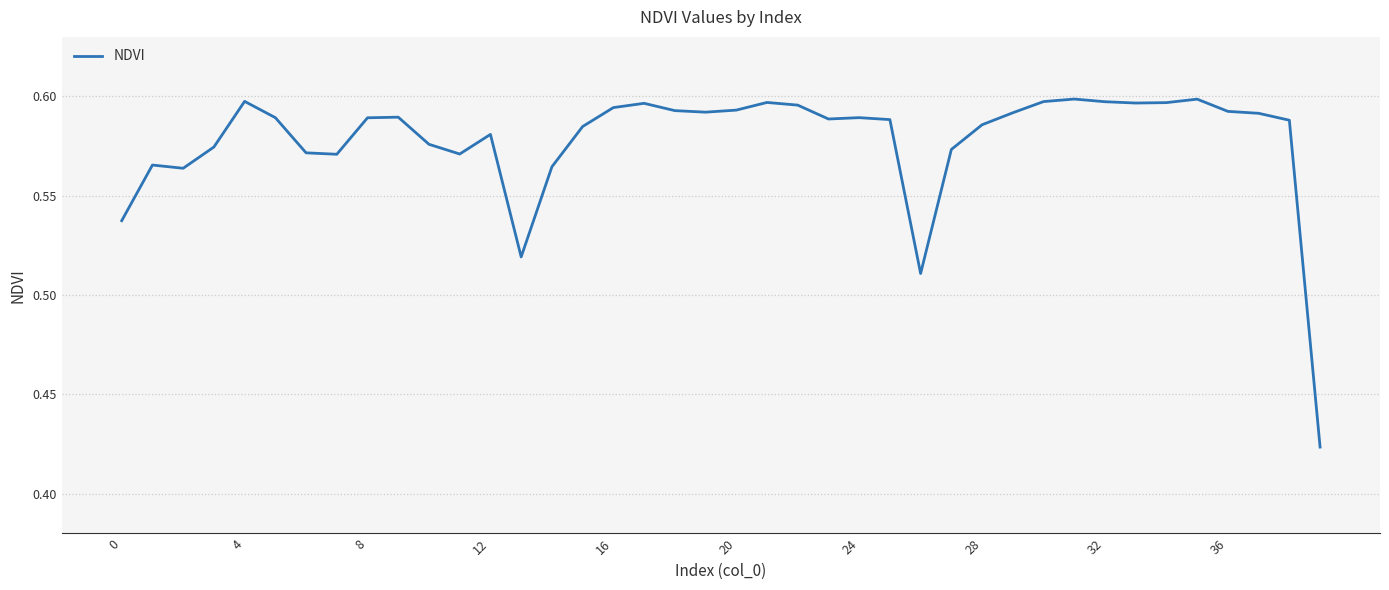

What is the maximum value shown in the chart?

0.6